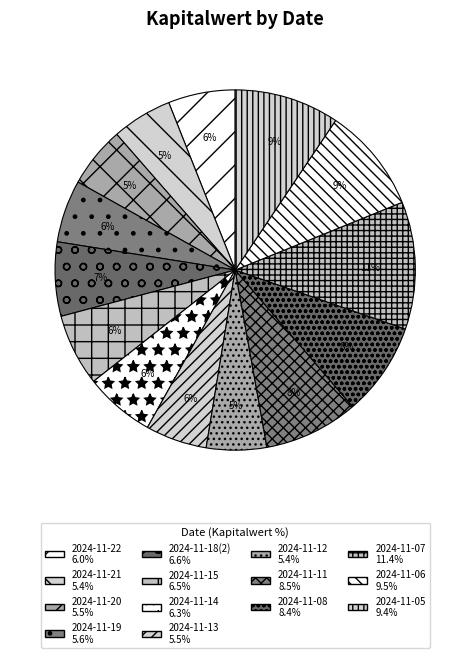

How many segments does this pie chart have?

14